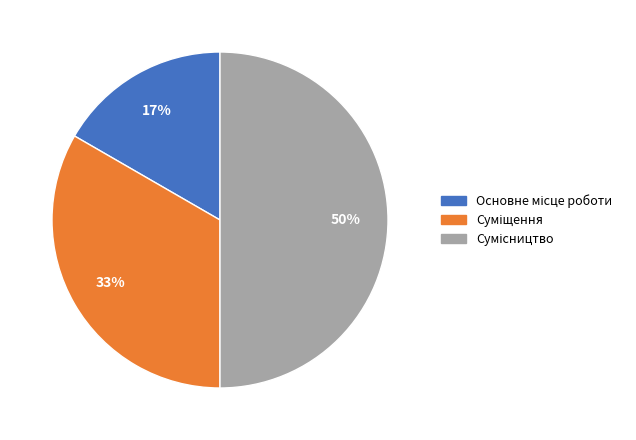

To the nearest percent, what is the average slice percentage?

33%